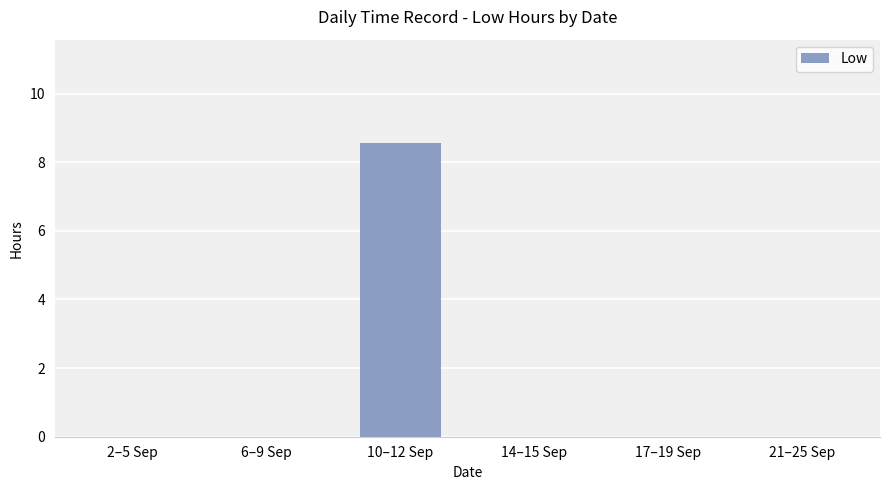

The chart shows a value of -5.3 at 14–15 Sep. True or false?

False